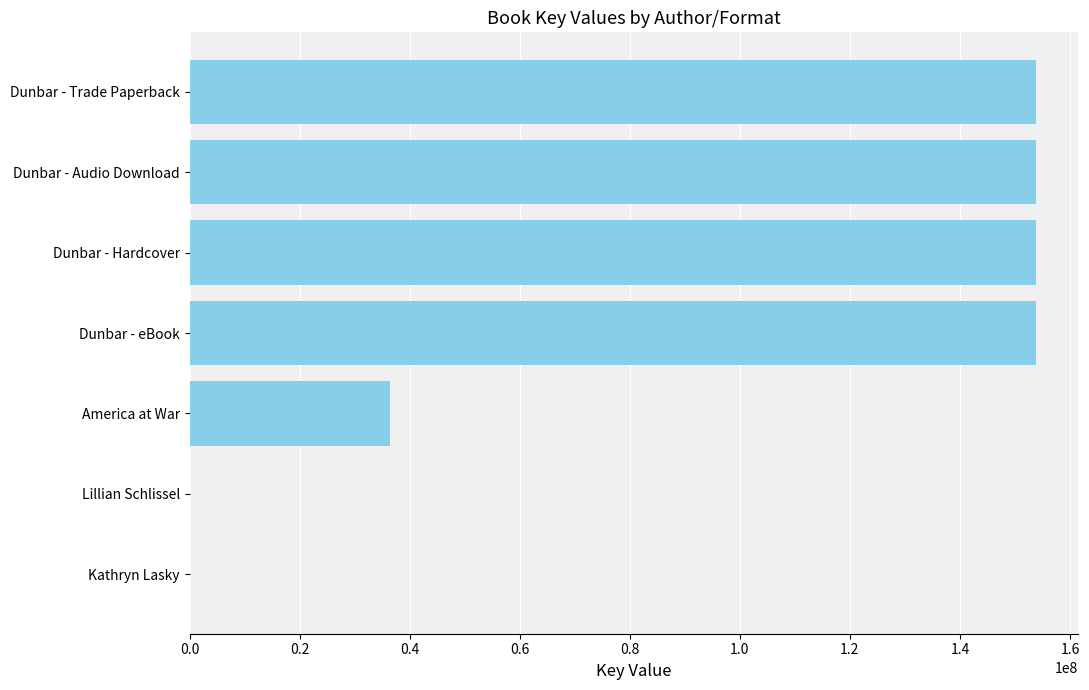

Where is the data nearest to the value 76897803?

America at War